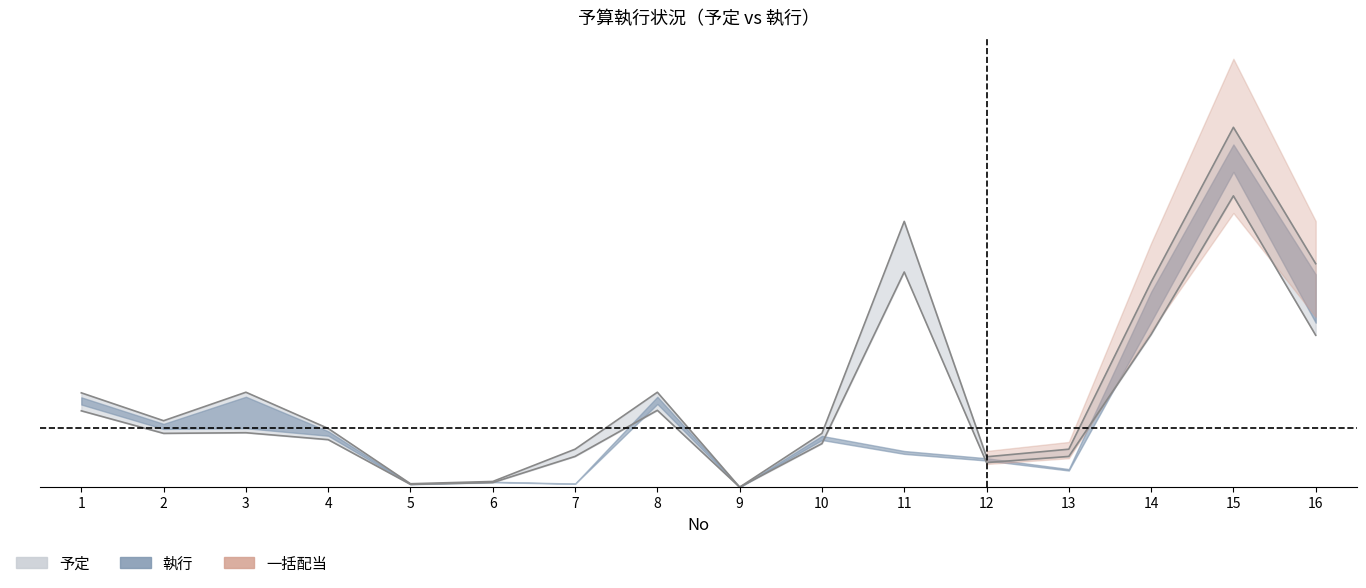

In 予定小計, how many points are lower than both neighbors (excluding endpoints)?

4